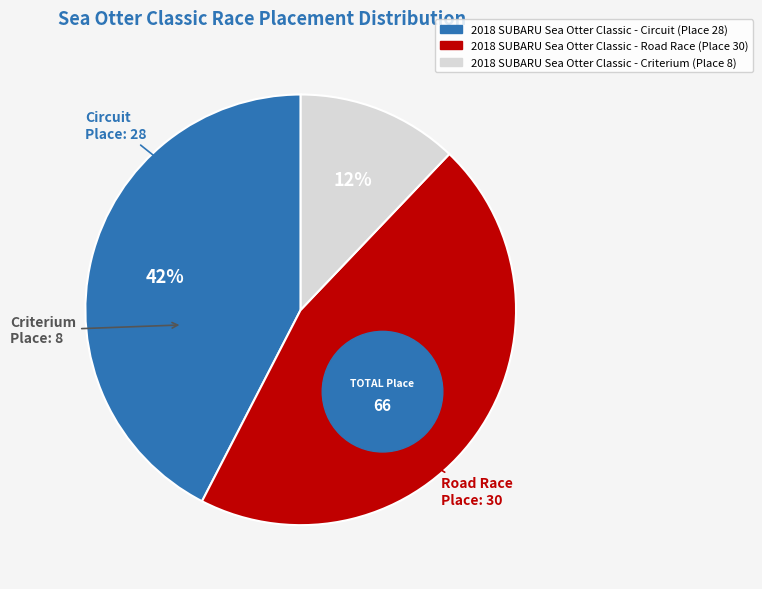

Which category has the biggest portion of the pie?

2018 SUBARU Sea Otter Classic - Road Race